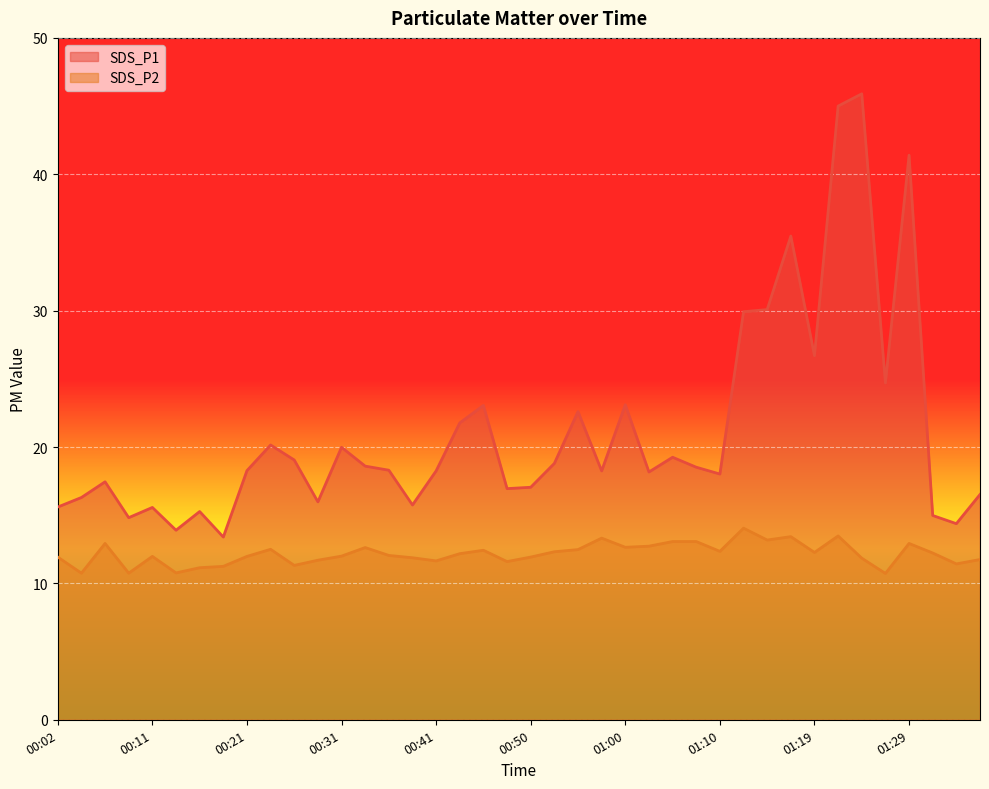

What is the label of the 6th point from the right?

01:24